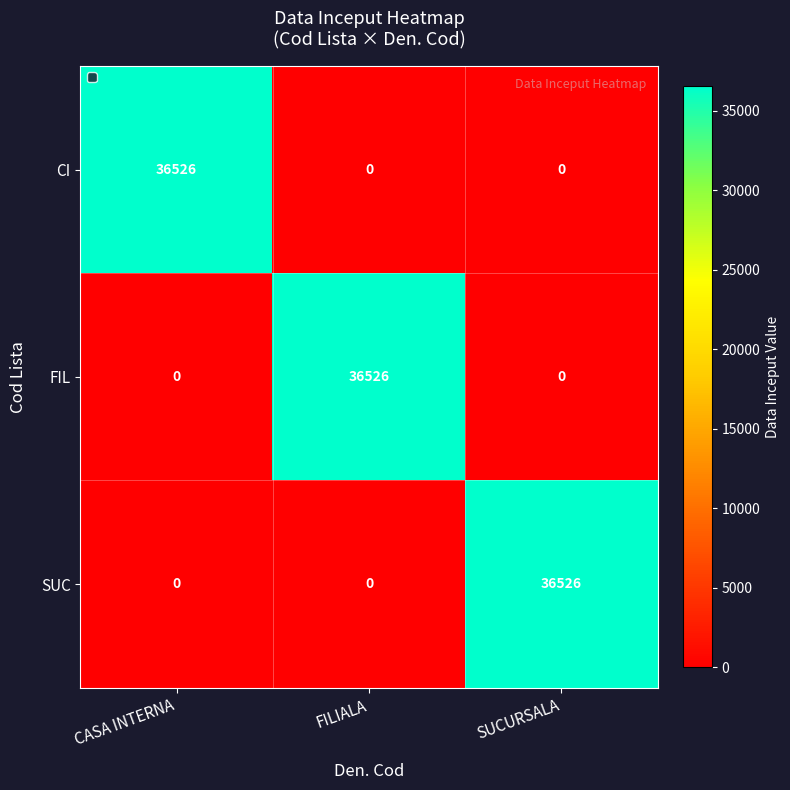

What is the total value across all series at CASA INTERNA?

36526